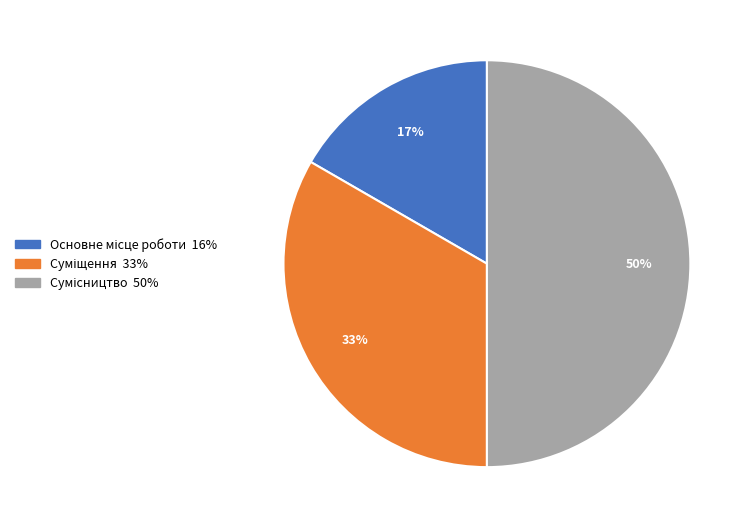

To the nearest percent, what is the average slice percentage?

33%